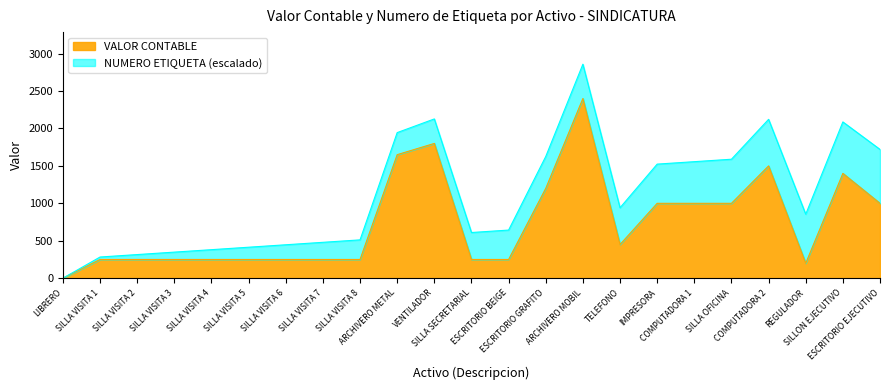

Where is the data nearest to the value 1200?

ESCRITORIO GRAFITO